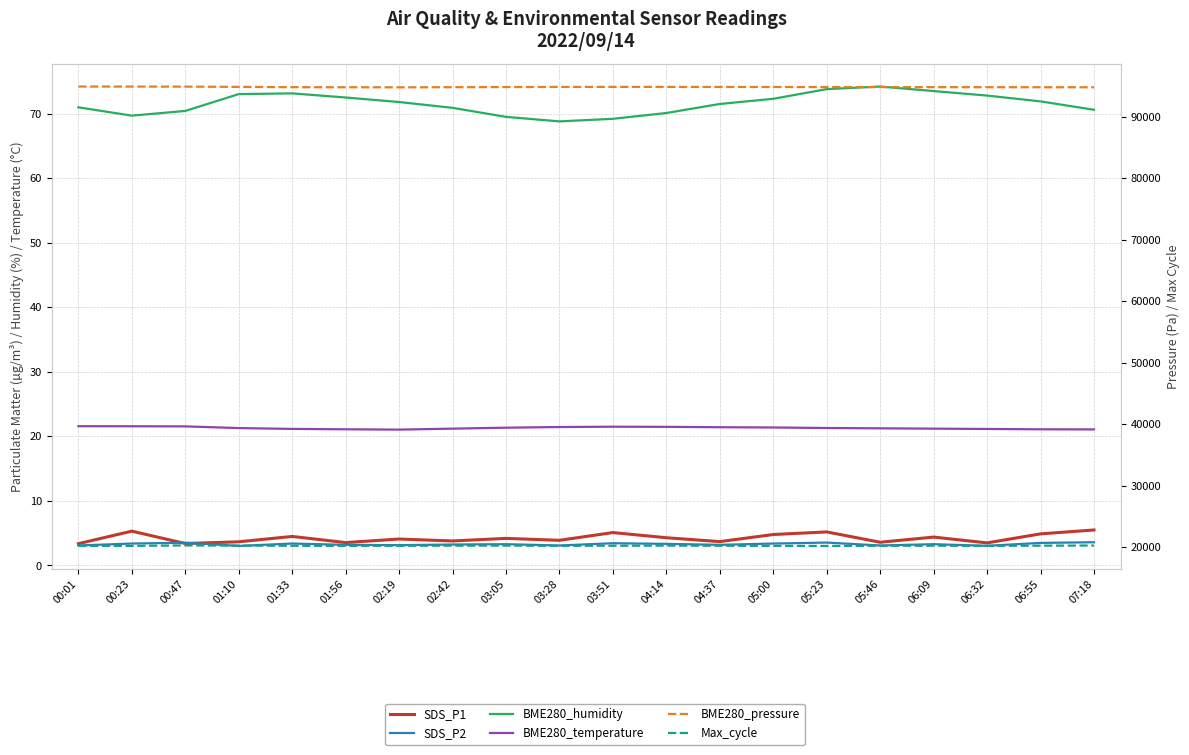

Which series has the largest range (max minus min)?

BME280_pressure